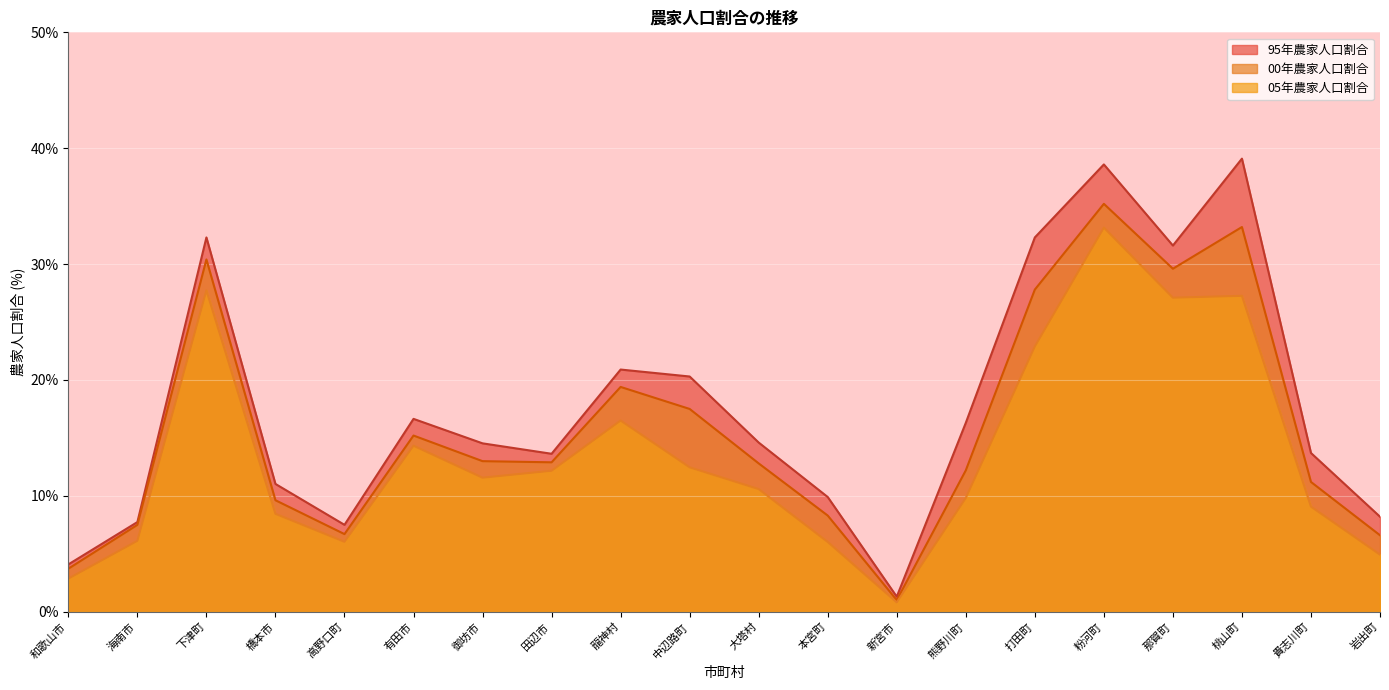

At which label does 00年農家人口割合 first exceed 11?

下津町